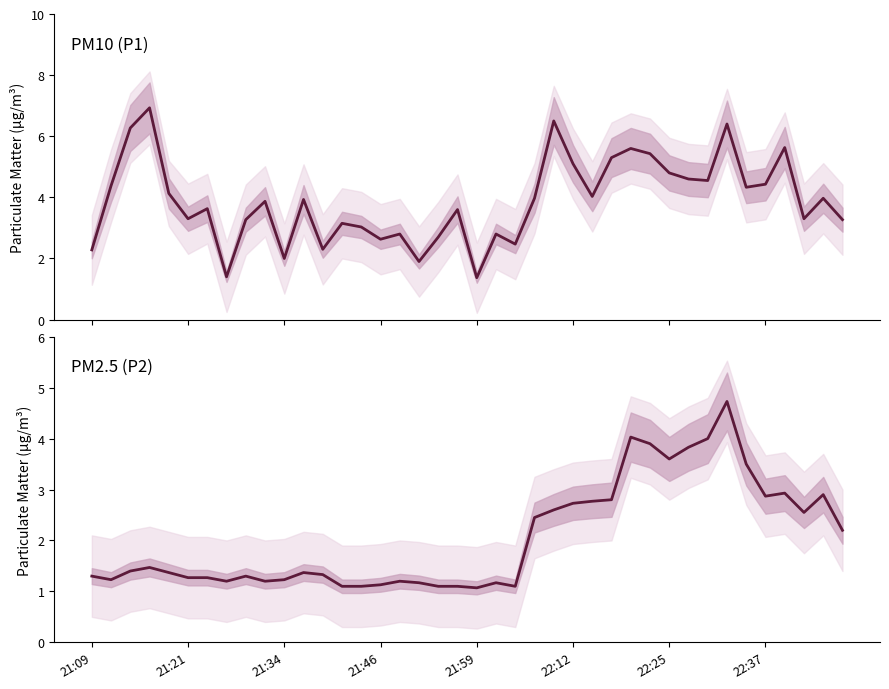

What is the difference between the maximum and minimum values in the P2 series?

3.7